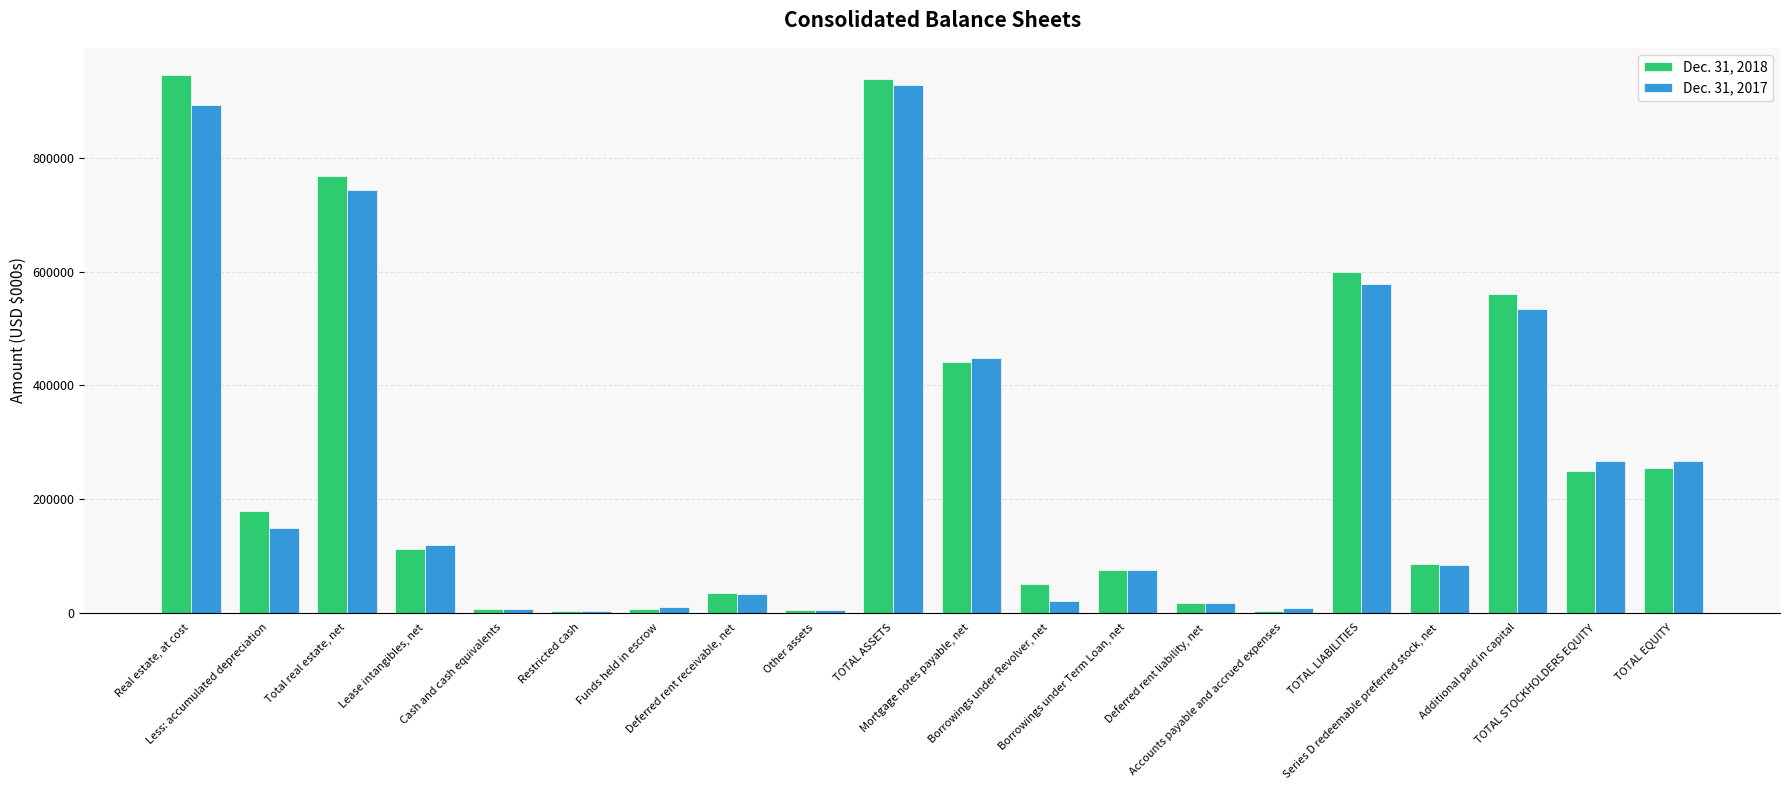

What is the maximum value shown in the chart?

946649